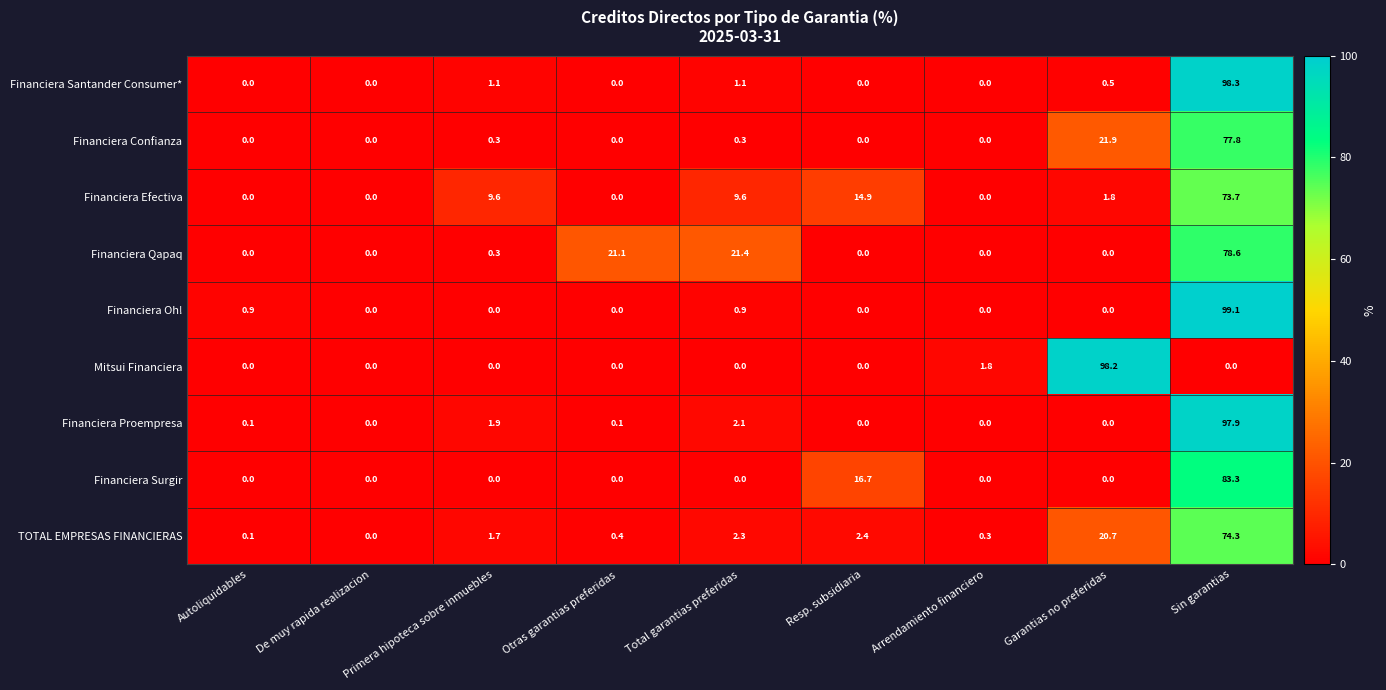

Rank the series by their maximum value, from lowest to highest.

Financiera Efectiva, TOTAL EMPRESAS FINANCIERAS, Financiera Confianza, Financiera Qapaq, Financiera Surgir, Financiera Proempresa, Mitsui Financiera, Financiera Santander Consumer*, Financiera Oh!